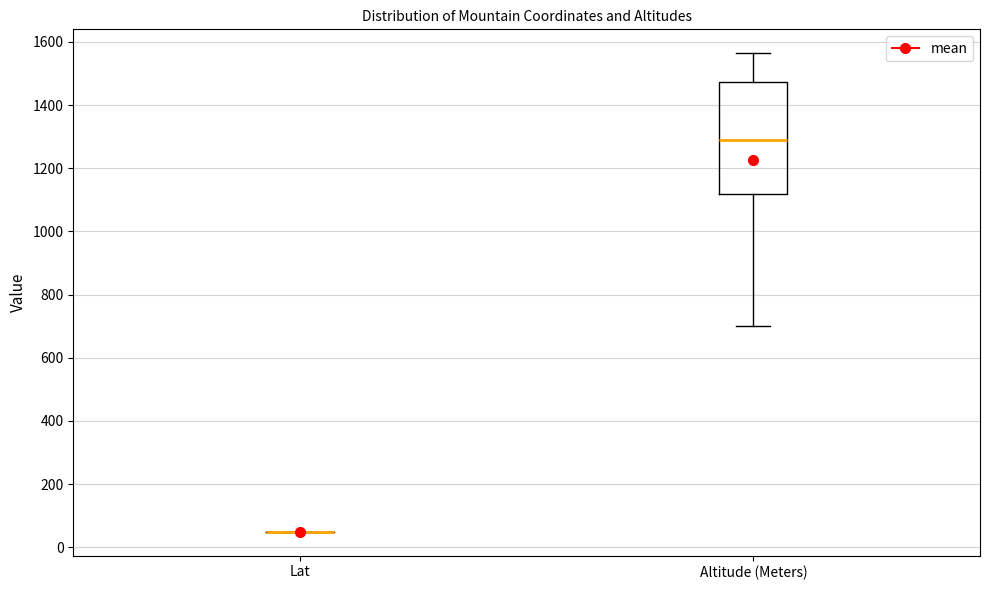

Comparing the boxes themselves (not the whiskers), which one is the tallest?

Altitude (Meters)